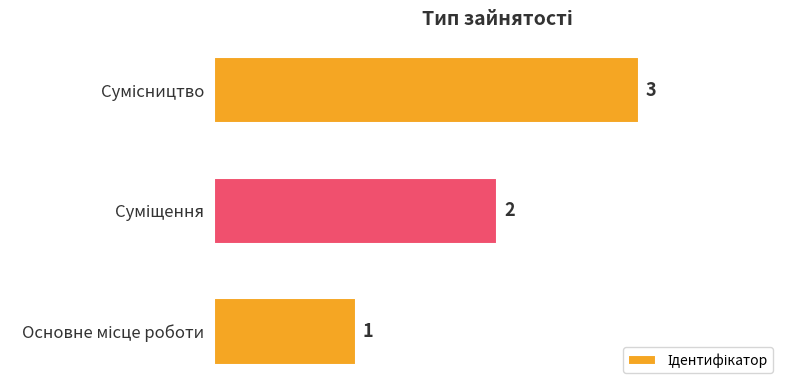

Are the bars grouped side by side (vs. stacked)?

No